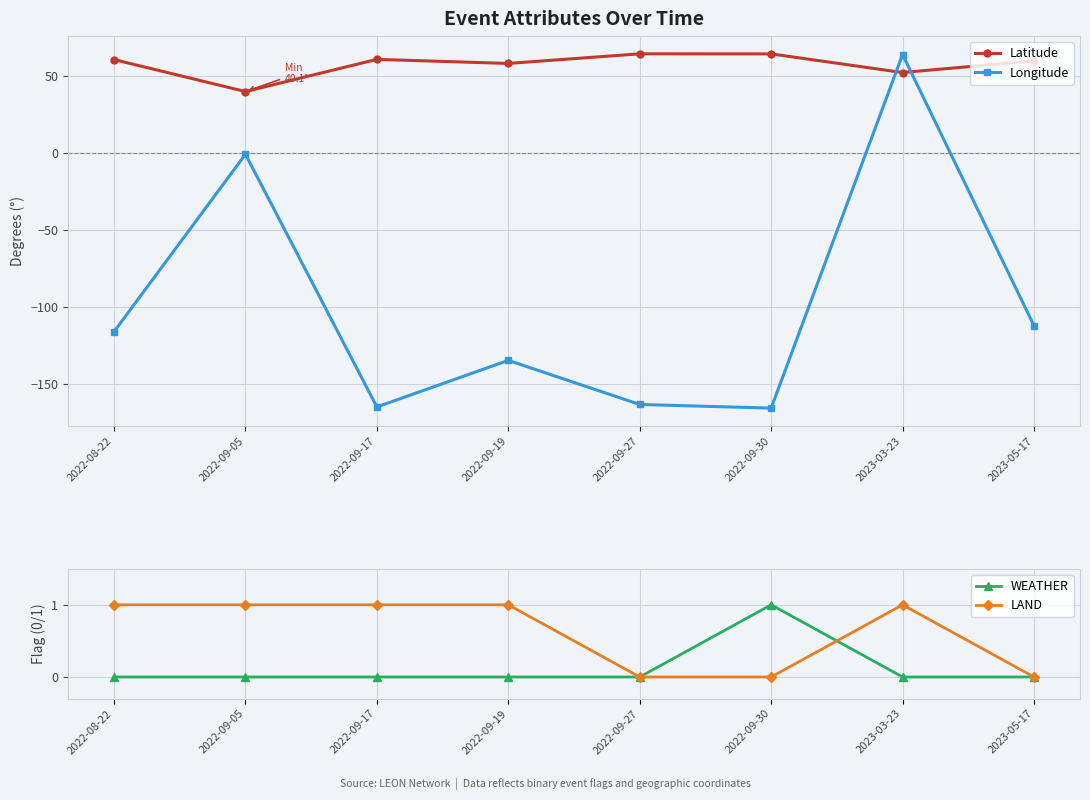

True or false: Latitude and WEATHER cross at least once.

False